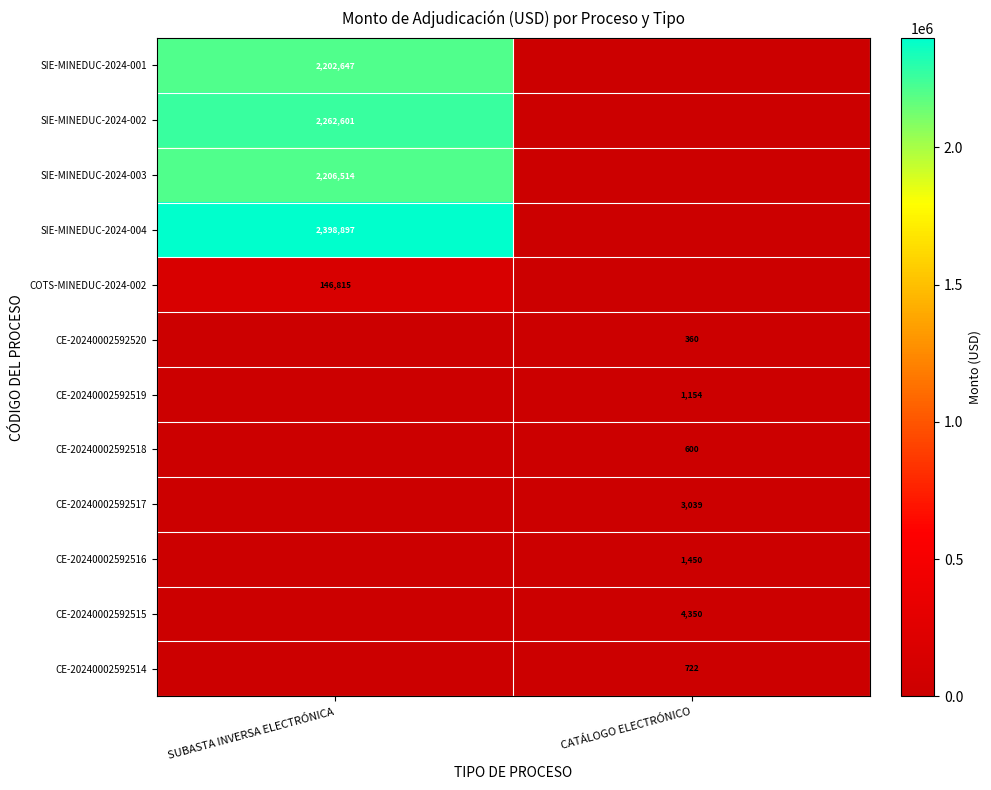

Is it true that CE-20240002592520 equals 479 at CATÁLOGO ELECTRÓNICO?

False